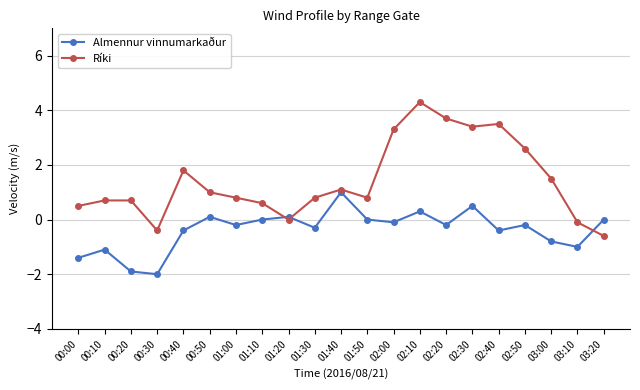

What is the lowest value of the Almennur vinnumarkaður series?

-2.0